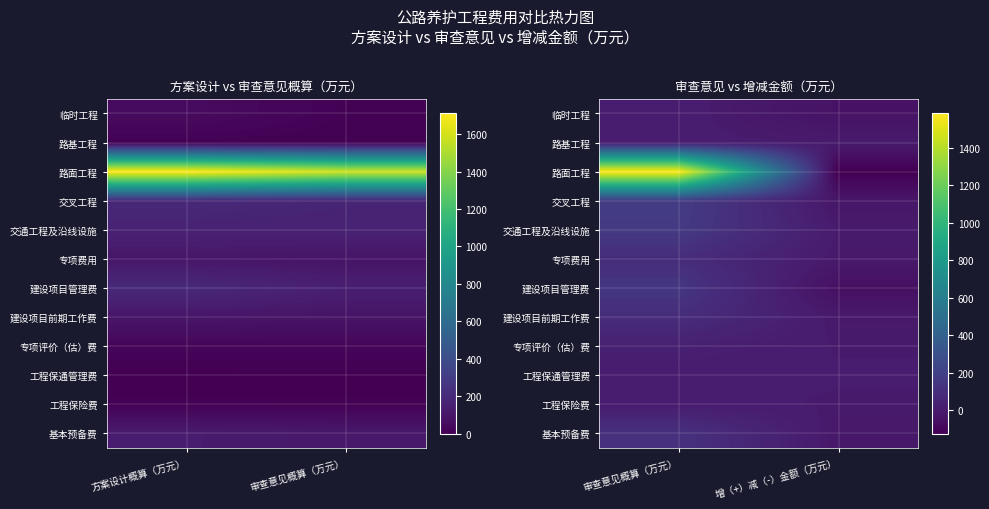

List the labels in order of 临时工程 value, smallest first.

增（+）减（-）金额（万元）, 审查意见概算（万元）